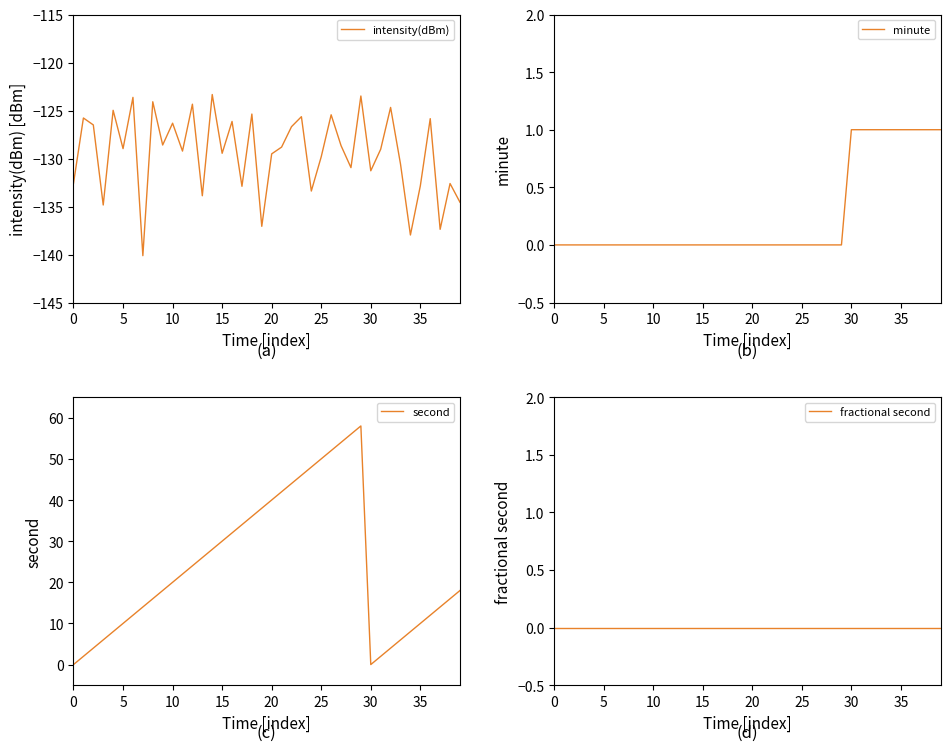

At which category is the sum across all series the highest?

29